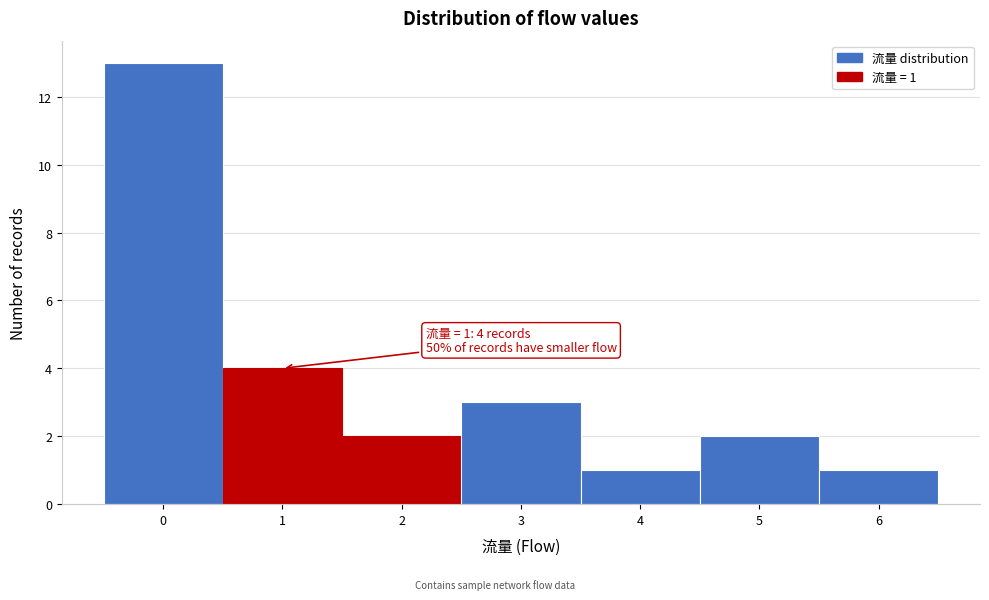

Which range on the x-axis has the tallest bar?

-0.5 to 0.5